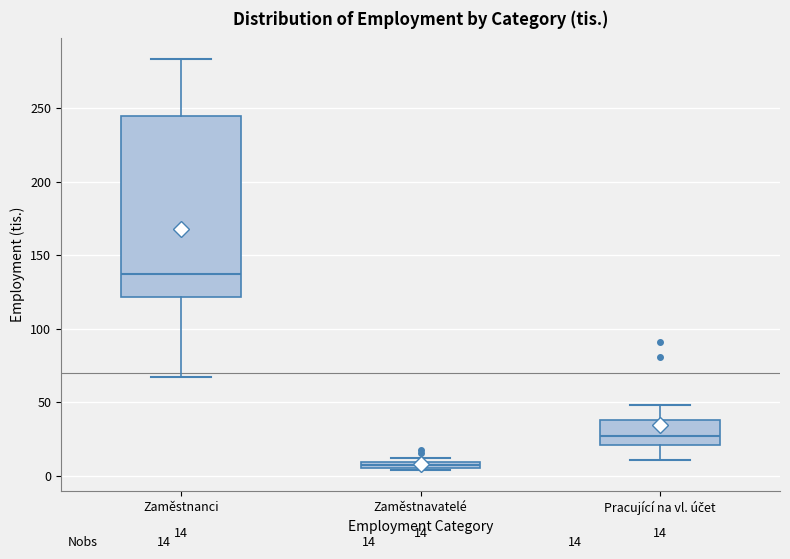

Which box has the lowest median line?

Zaměstnavatelé